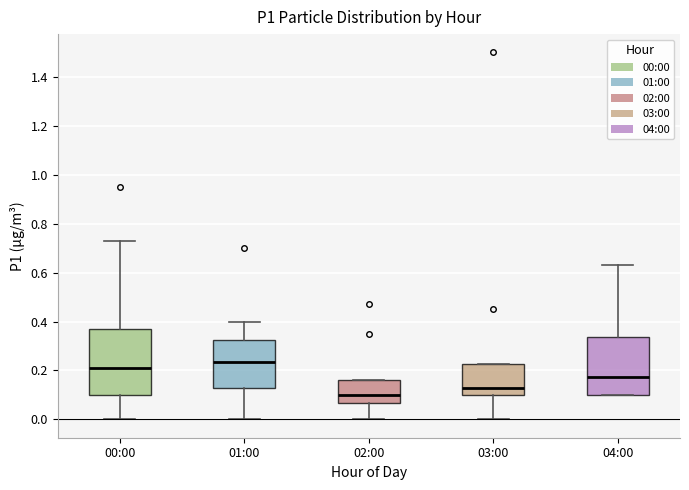

Where does the median line of the box for 03:00 sit on the y-axis? The values are not printed on the chart, so give them approximately, as read against the axis.

0.14